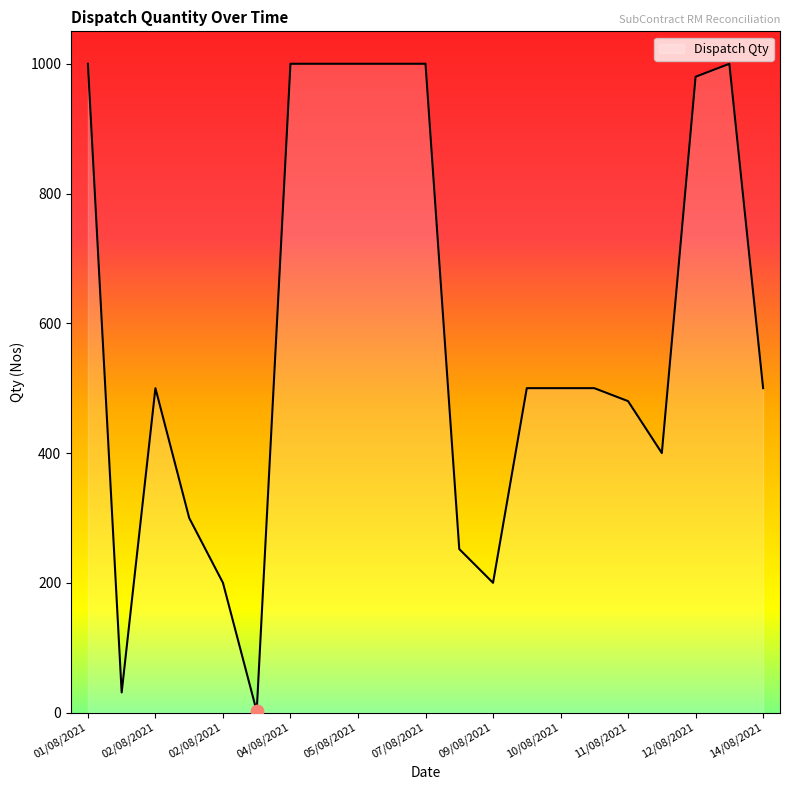

What is the difference between the maximum and minimum values?

998